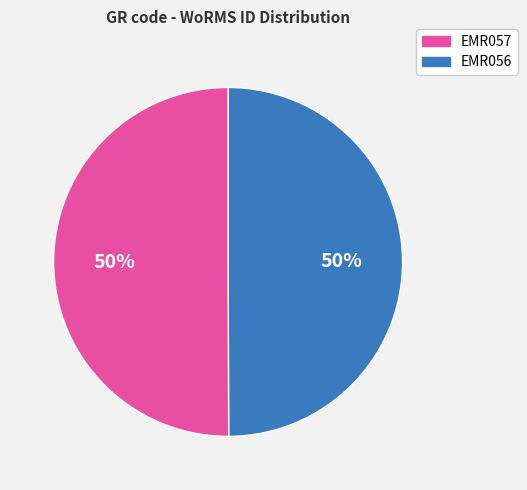

Count the number of slices in the pie.

2